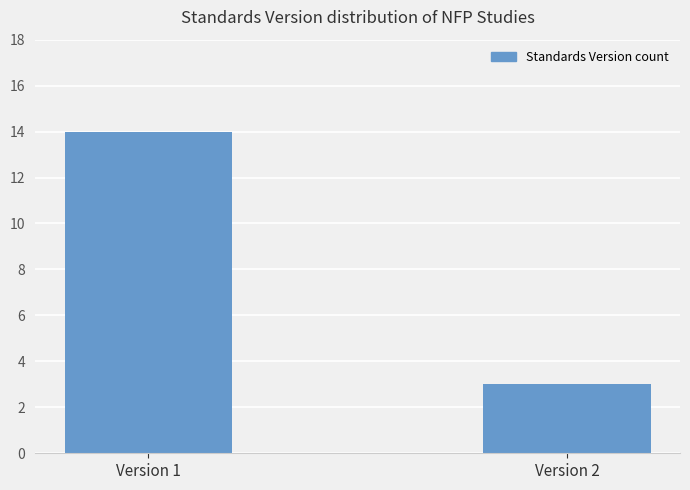

Reading left to right, extract all data points from this chart.

14	3